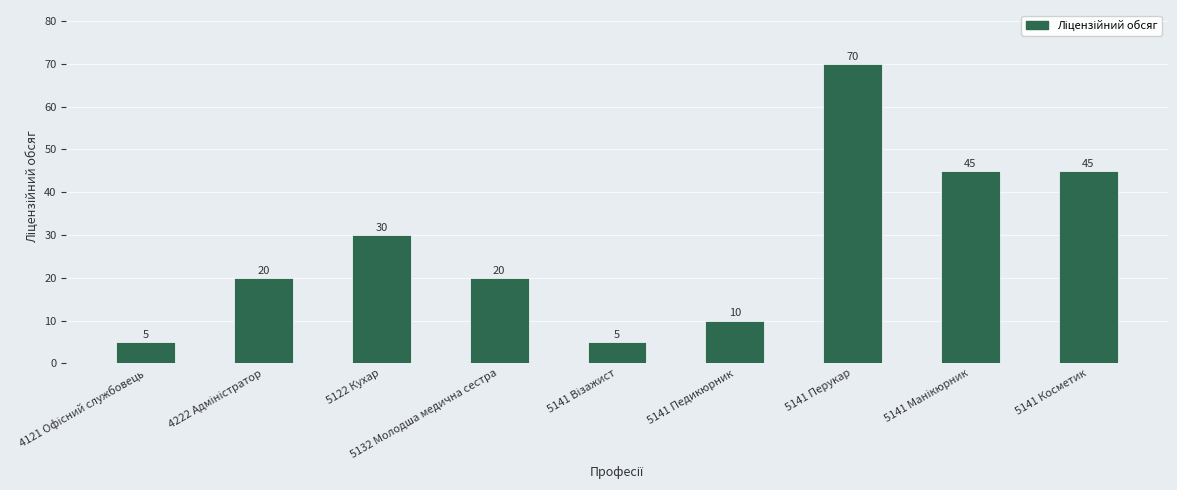

What position from the right is 5141 Перукар?

3